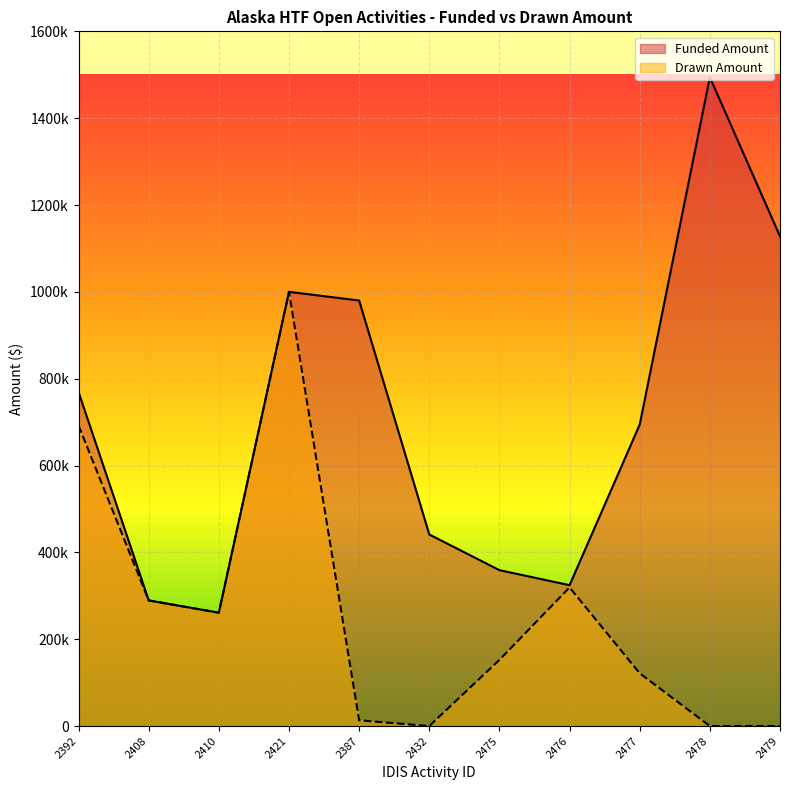

What is the sum of the Drawn Amount values at 2432 and 2410?

261092.5